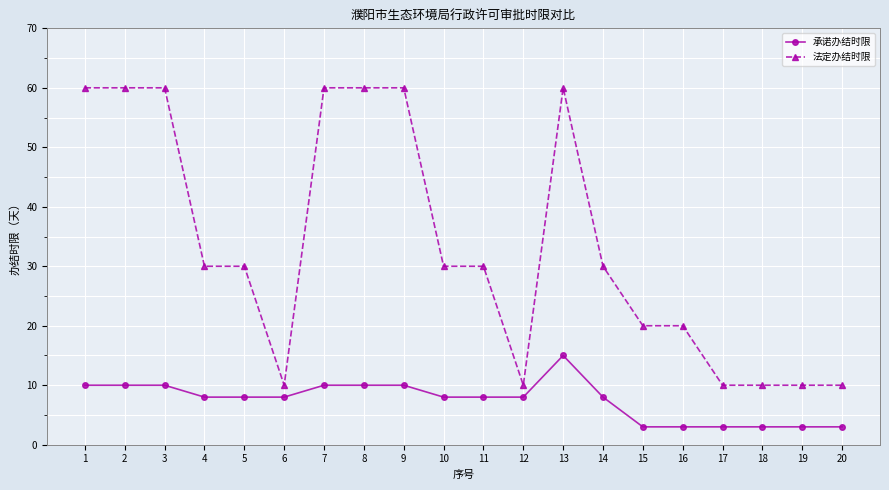

Reading left to right, extract all data points from this chart.

承诺办结时限: 10	10	10	8	8	8	10	10	10	8	8	8	15	8	3	3	3	3	3	3
法定办结时限: 60	60	60	30	30	10	60	60	60	30	30	10	60	30	20	20	10	10	10	10